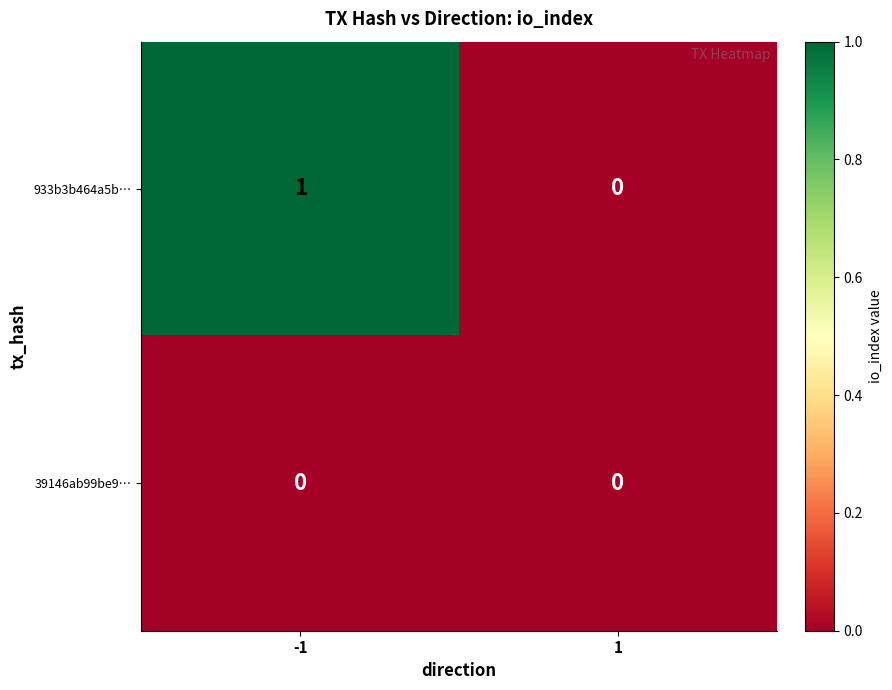

How many distinct data groups are displayed?

2